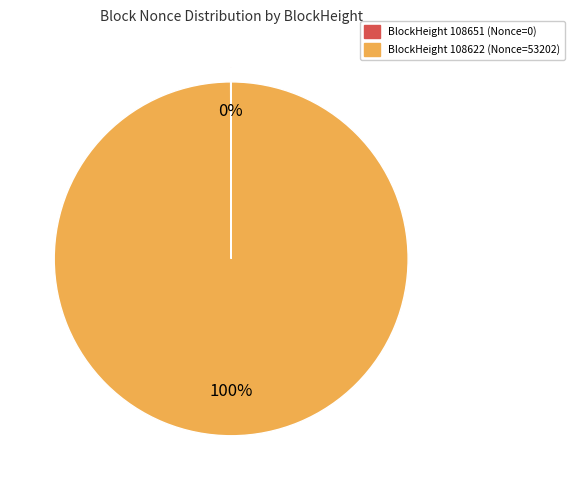

To the nearest percent, what is the average slice percentage?

50%